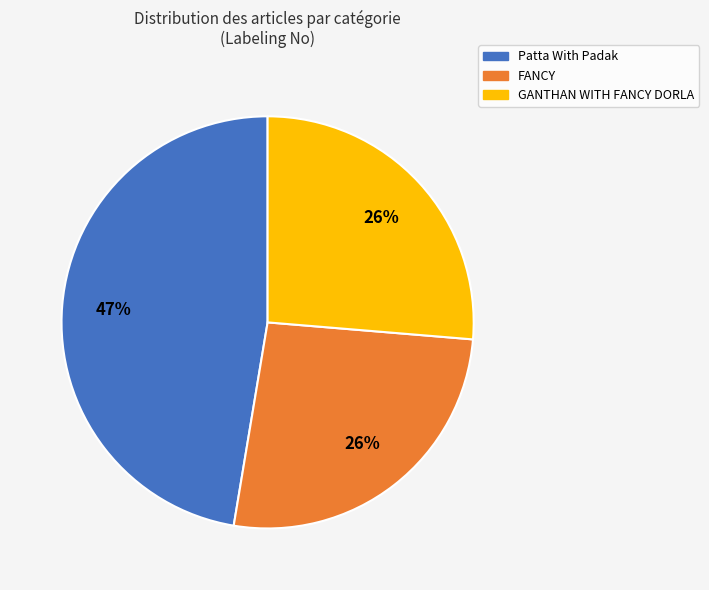

True or false: FANCY accounts for 26% of the total.

True